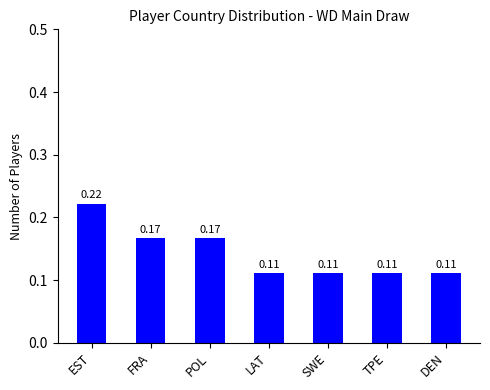

Between SWE and FRA, which is larger?

FRA